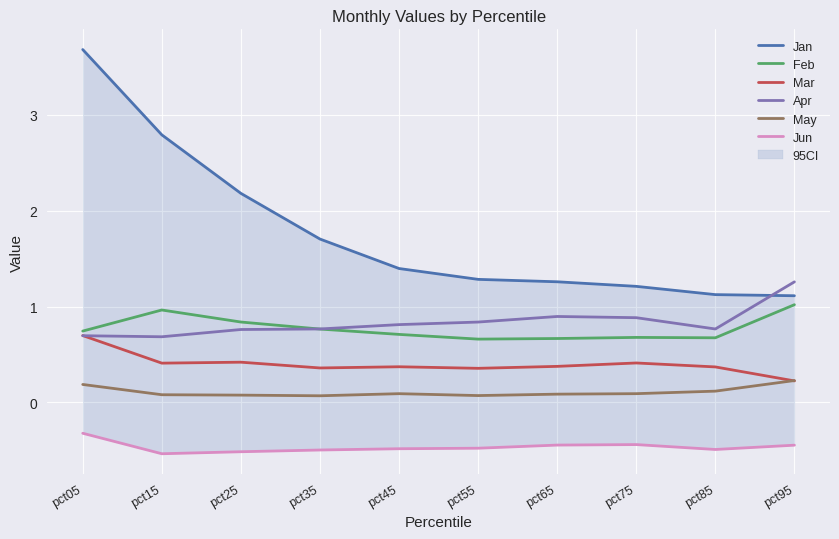

What is the value of the Apr point at the 8th from the left?

0.9